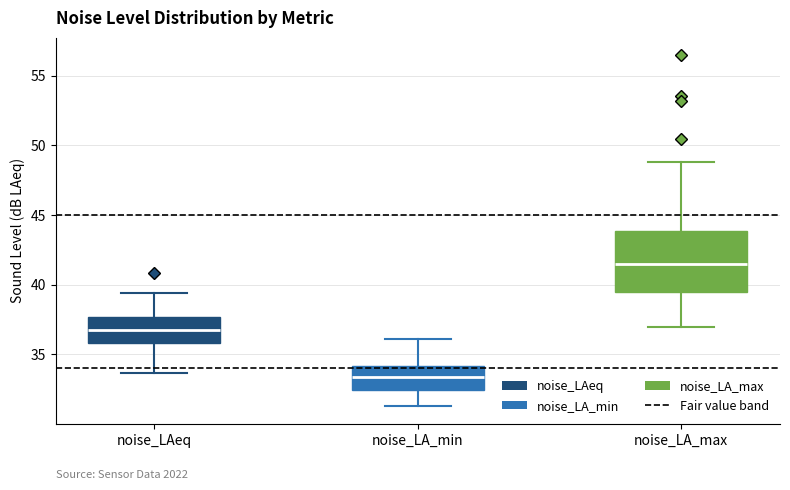

Reading left to right, transcribe this box plot: for each box, give where its median line is, the range the box spans, and where its two whiskers end, as read against the y-axis. The values are not printed on the chart, so give them approximately, as read against the axis.

noise_LAeq: median 36.5, box 36.0 to 37.5, whiskers 33.5 to 39.5
noise_LA_min: median 33.5, box 32.5 to 34.0, whiskers 31.5 to 36.0
noise_LA_max: median 41.5, box 39.5 to 44.0, whiskers 37.0 to 49.0